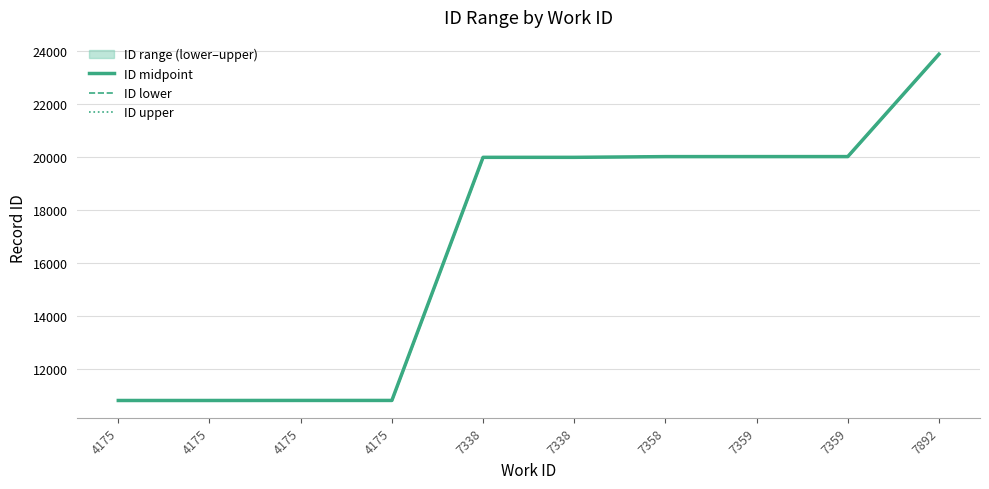

What is the maximum value for ID midpoint?

23869.5